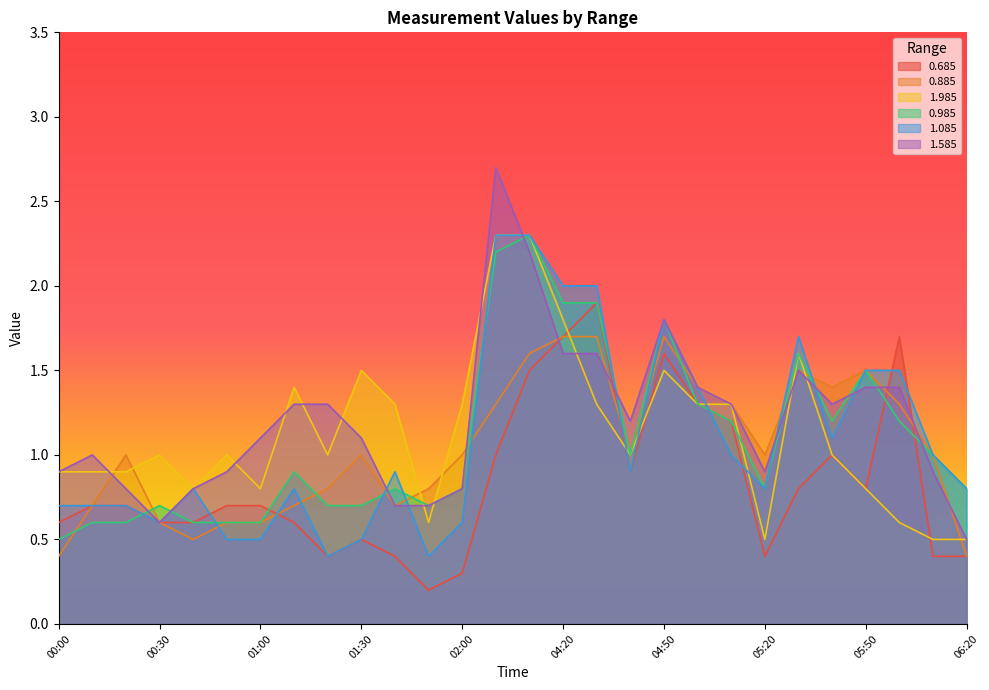

What is the lowest value of the 1.985 series?

0.5